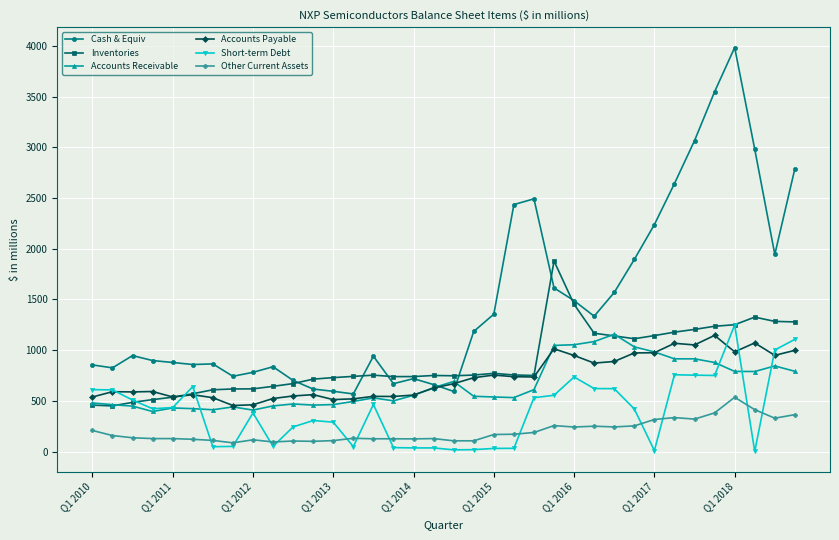

True or false: Short-term Debt has more than 2 interior local peaks.

True